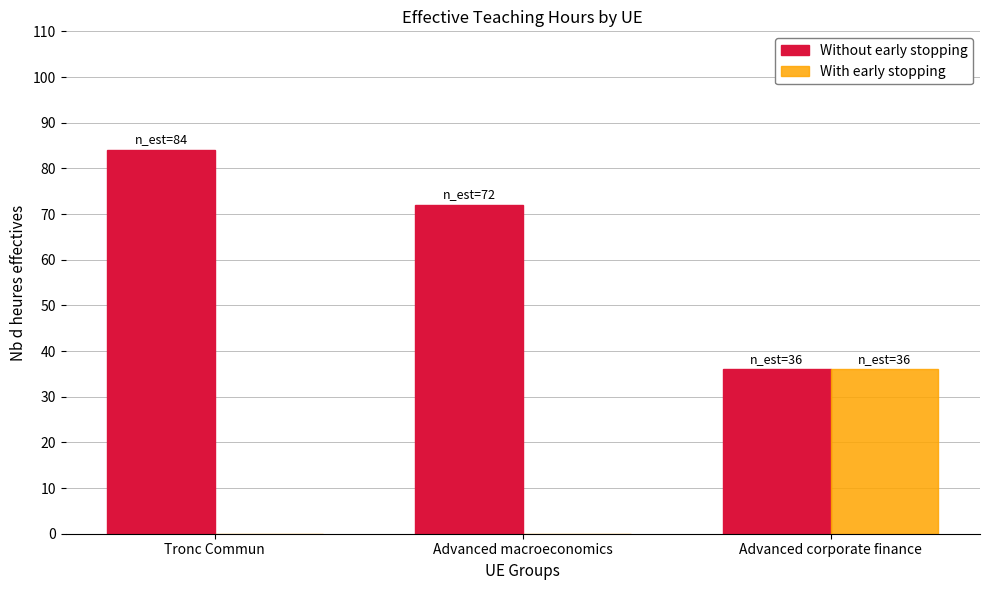

How many groups of bars are there?

3